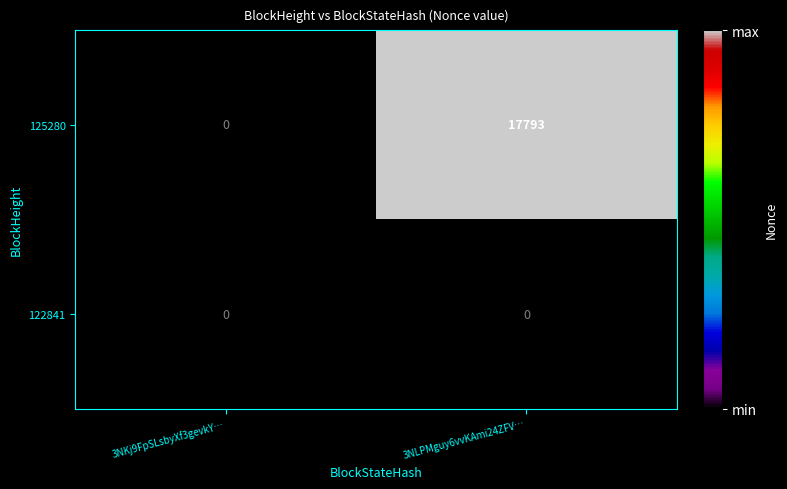

Is it true that 125280 equals 17793 at 3NLPMguy6vvKAmi24ZFV…?

True